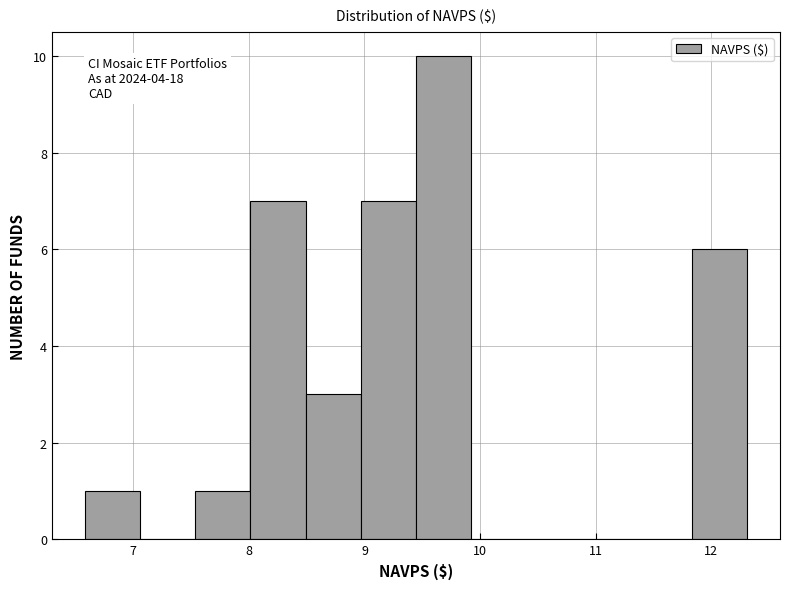

Which range on the x-axis has the tallest bar?

9.4 to 9.9